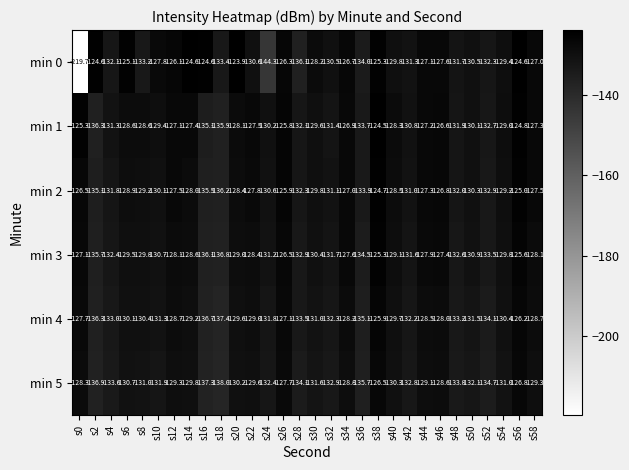

At which label is min 2 closest to -130?

s10